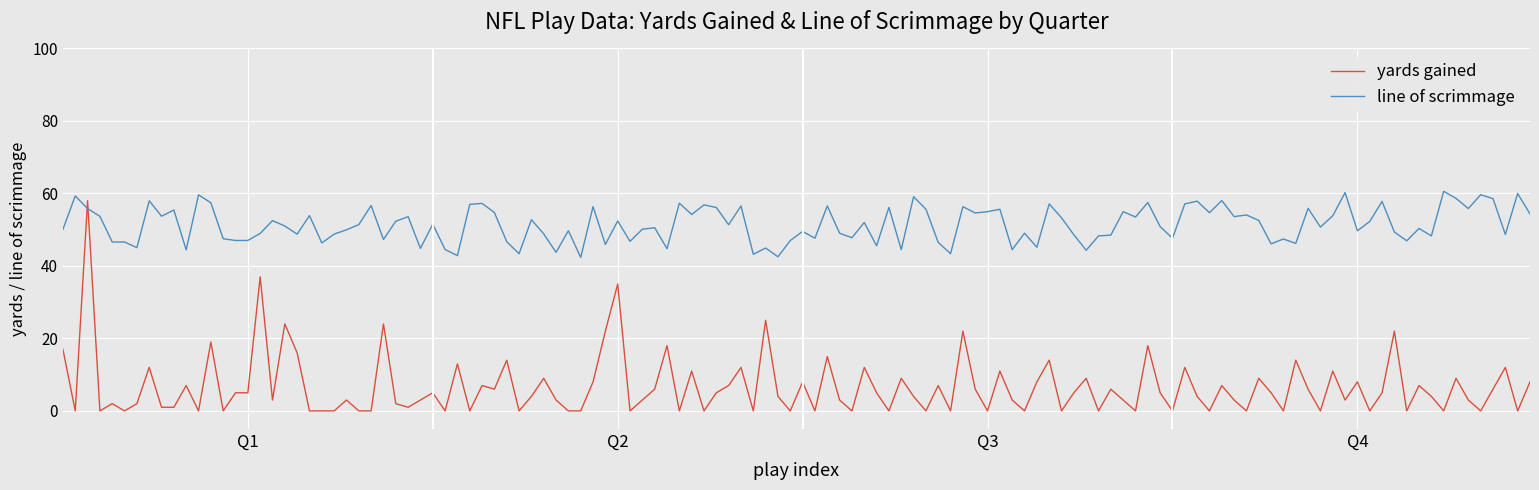

Which series has the largest range (max minus min)?

yards gained